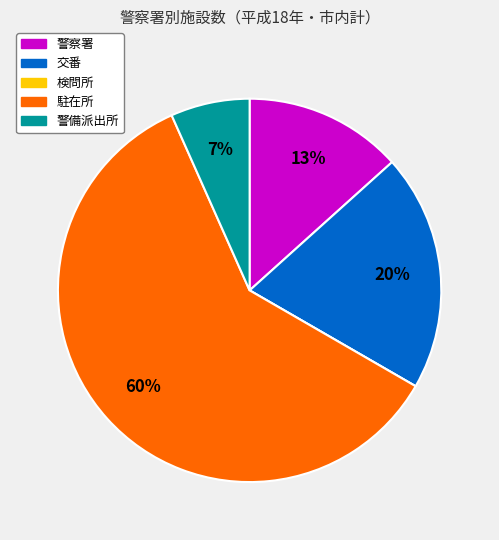

True or false: 警察署 accounts for 19% of the total.

False